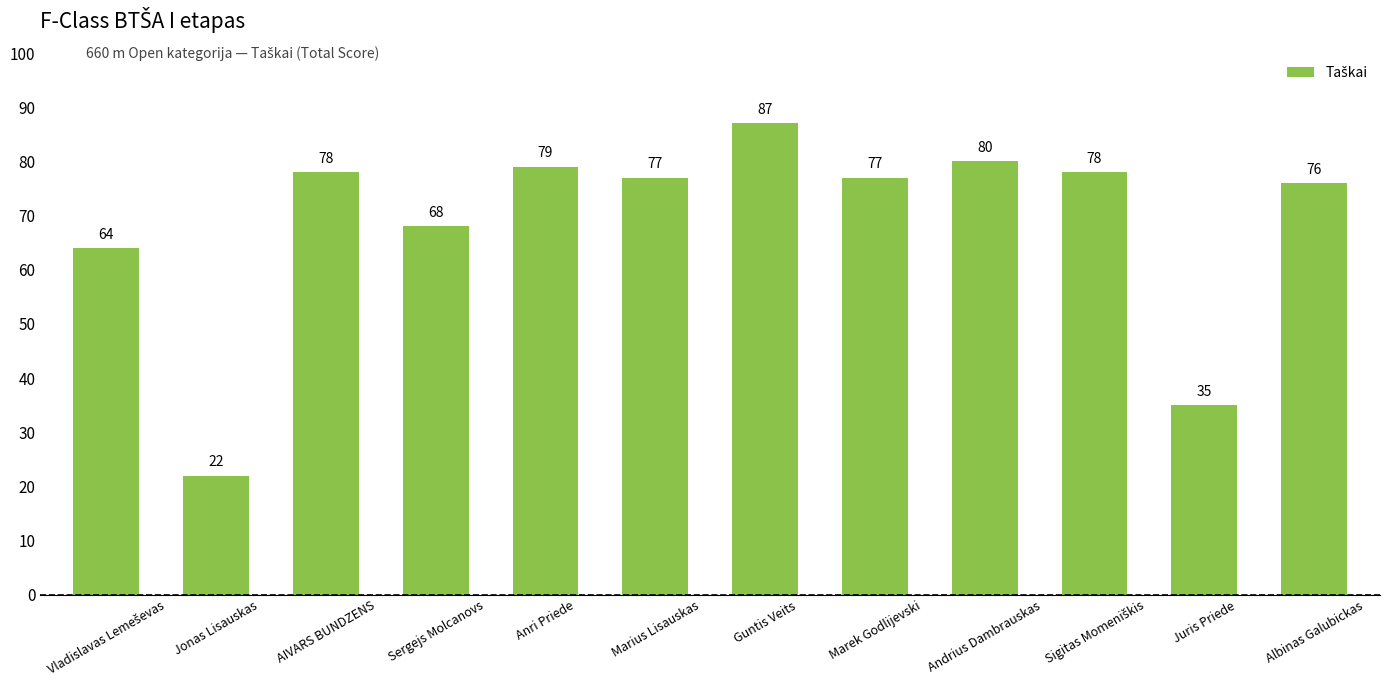

What is the change in value from Marek Godlijevski to Juris Priede?

-42